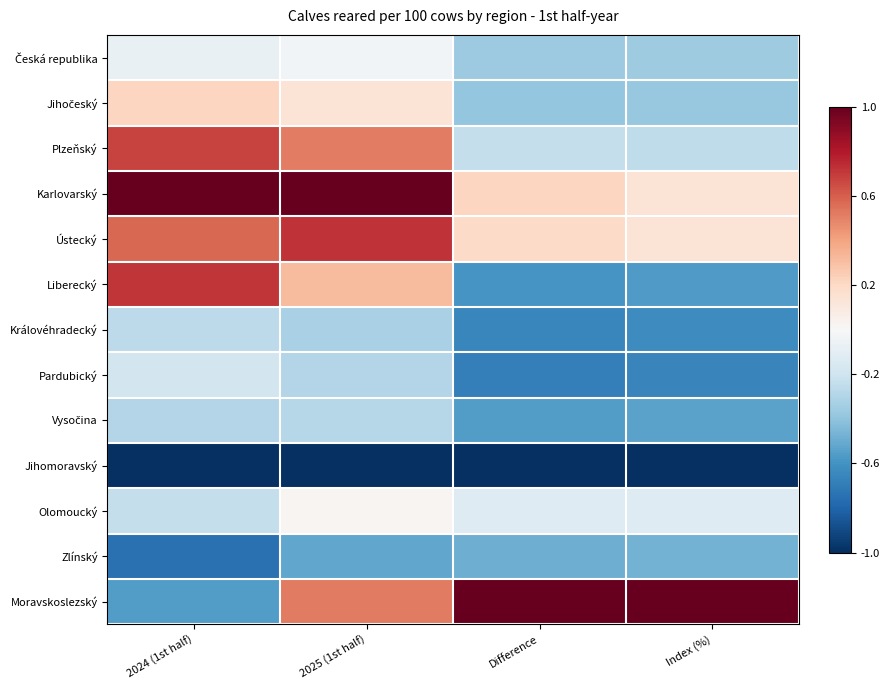

Which has a higher value, 2024 (1st half) or 2025 (1st half)?

2025 (1st half)